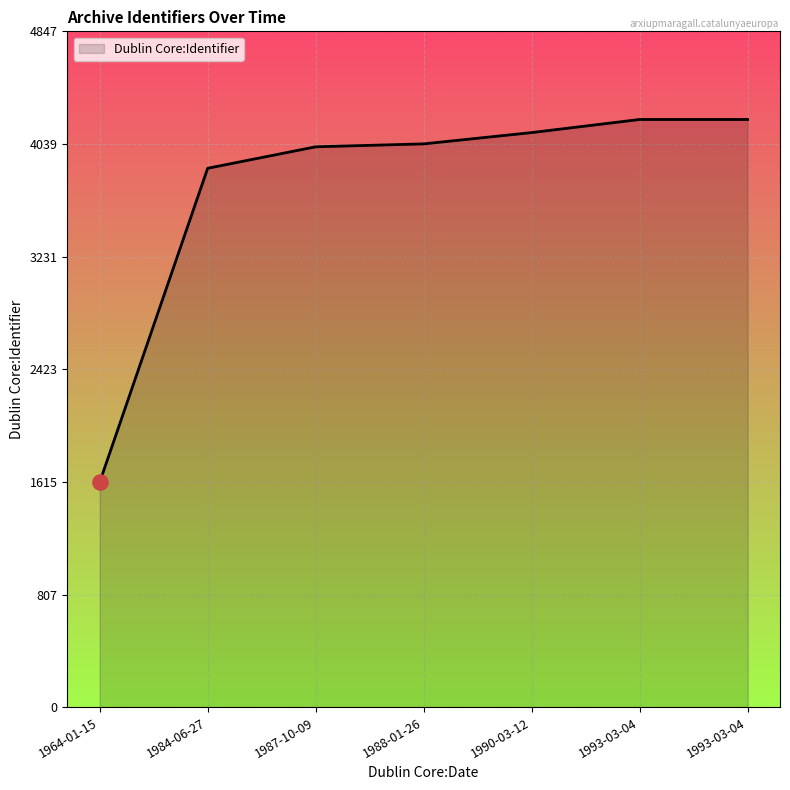

Between 1987-10-09 and 1990-03-12, which is larger?

1990-03-12